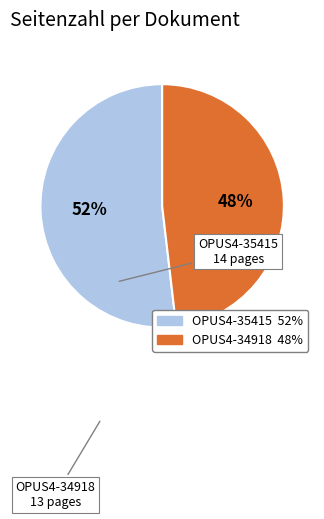

Which has a higher value, OPUS4-34918 or OPUS4-35415?

OPUS4-35415